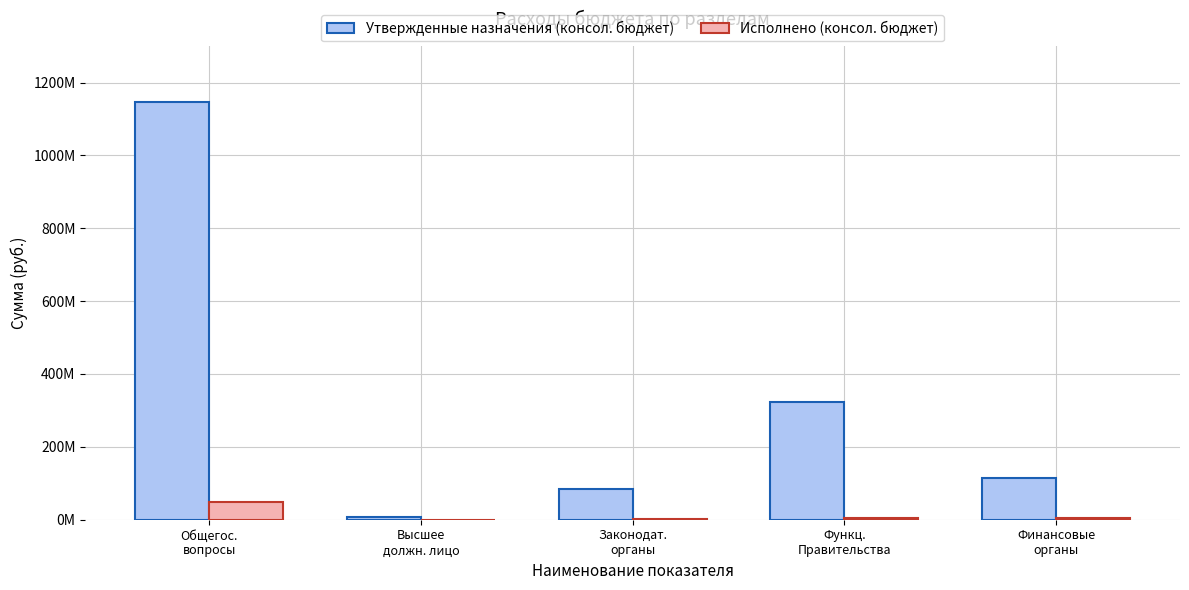

Are the bars grouped side by side (vs. stacked)?

Yes